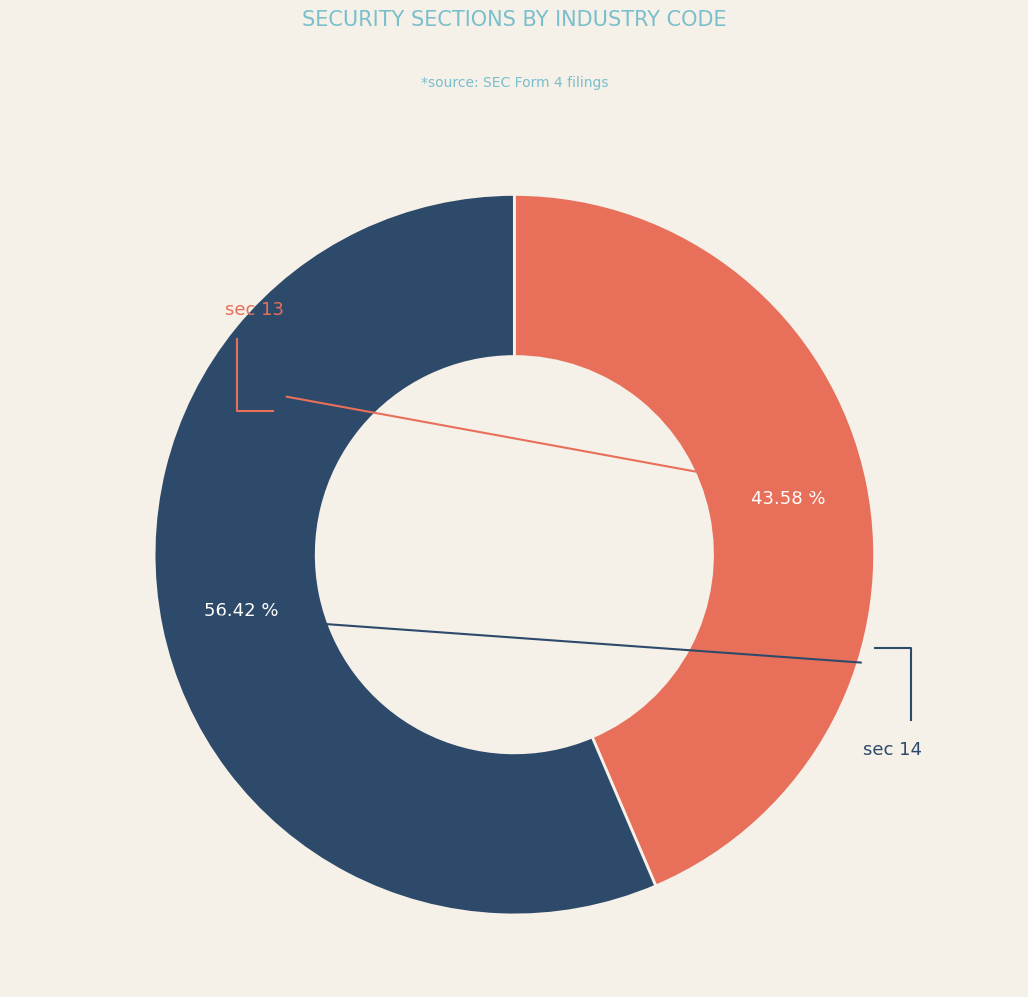

Count the number of slices in the pie.

2